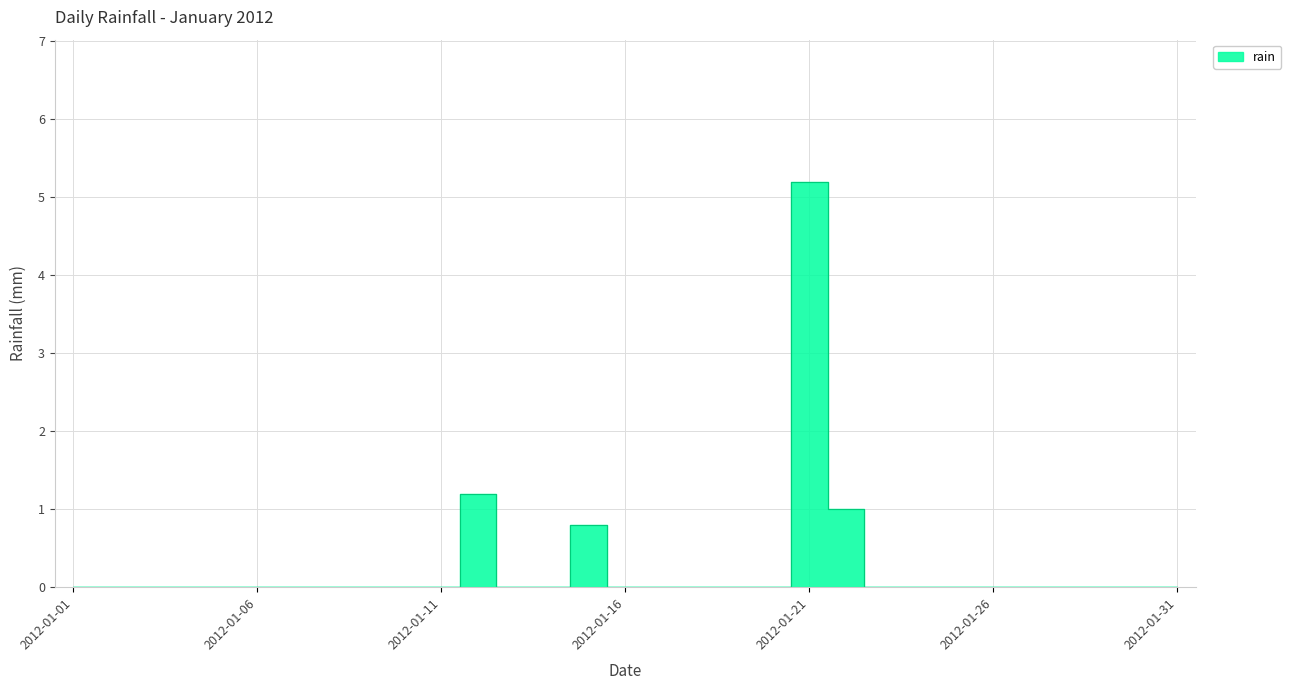

What is the greatest value displayed?

5.2